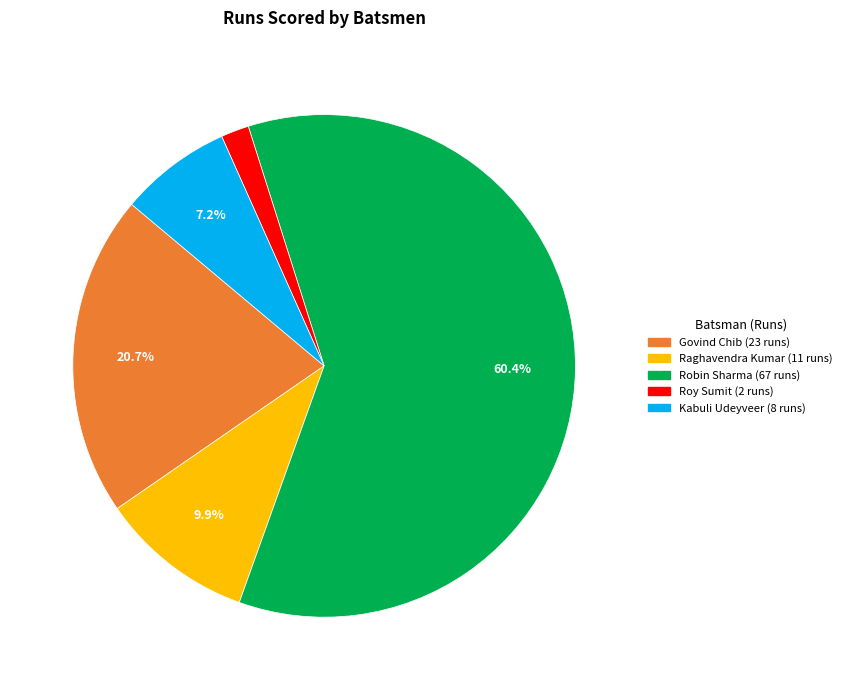

Does any single category account for the majority?

Yes